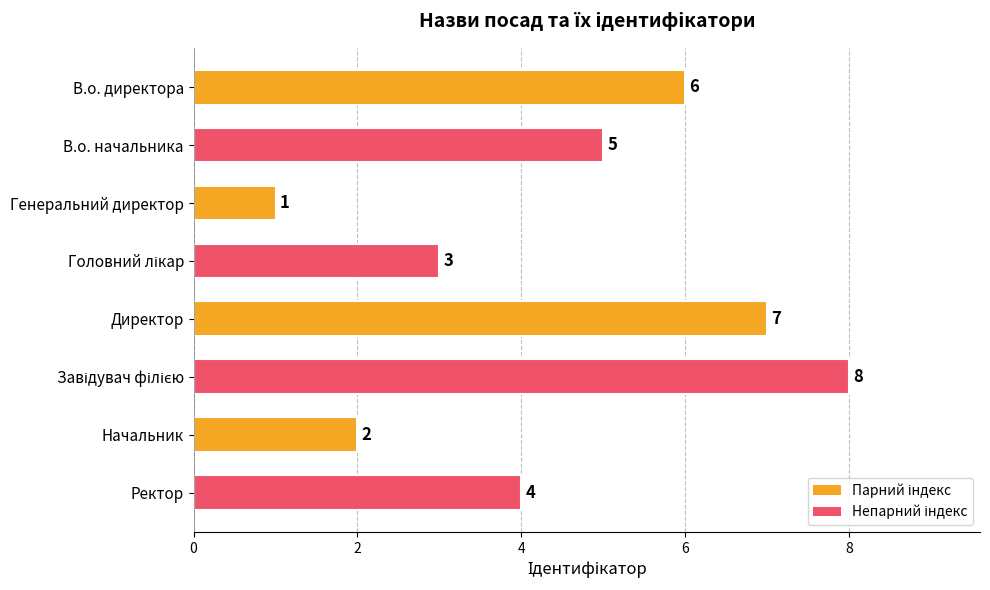

True or false: the data shows 2 at Генеральний директор.

False